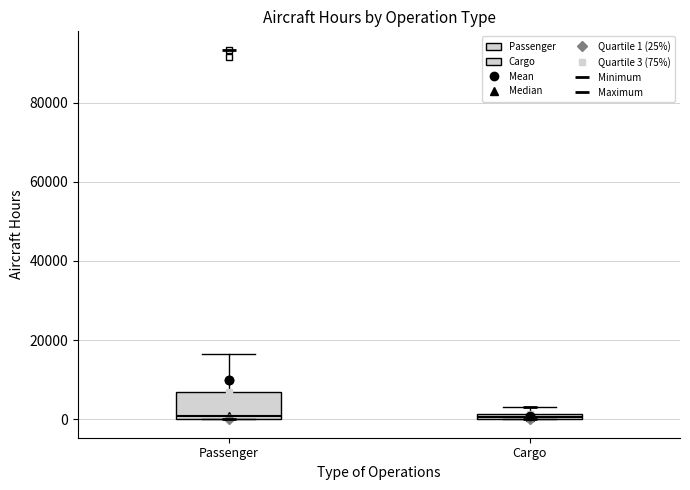

Where does the upper whisker of the box for Passenger end on the y-axis? The values are not printed on the chart, so give them approximately, as read against the axis.

16000